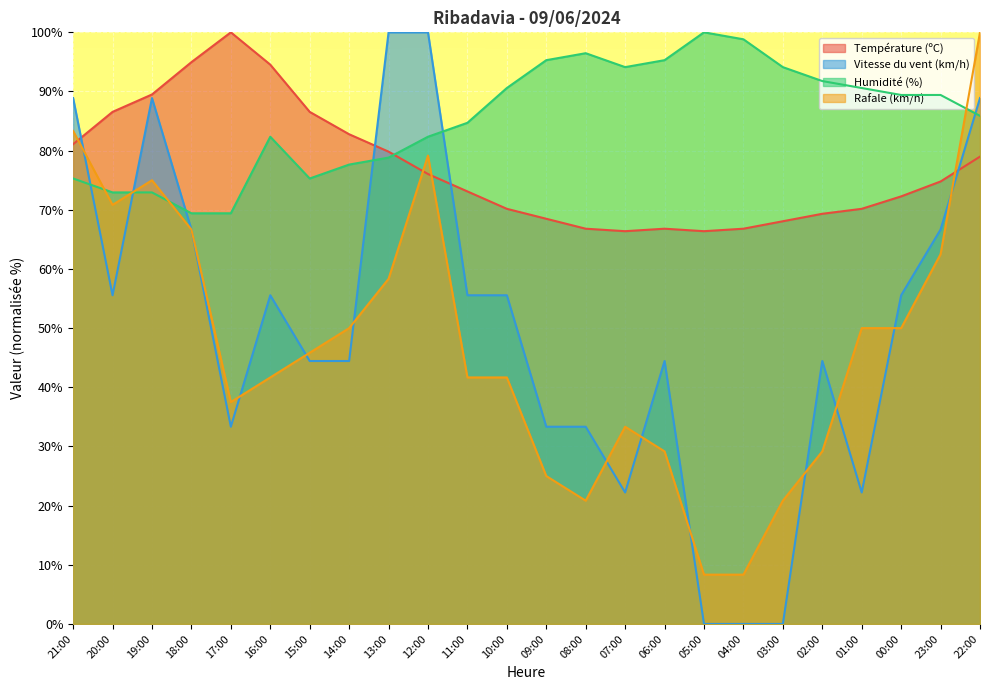

Does the chart display data point markers on the line(s)?

No